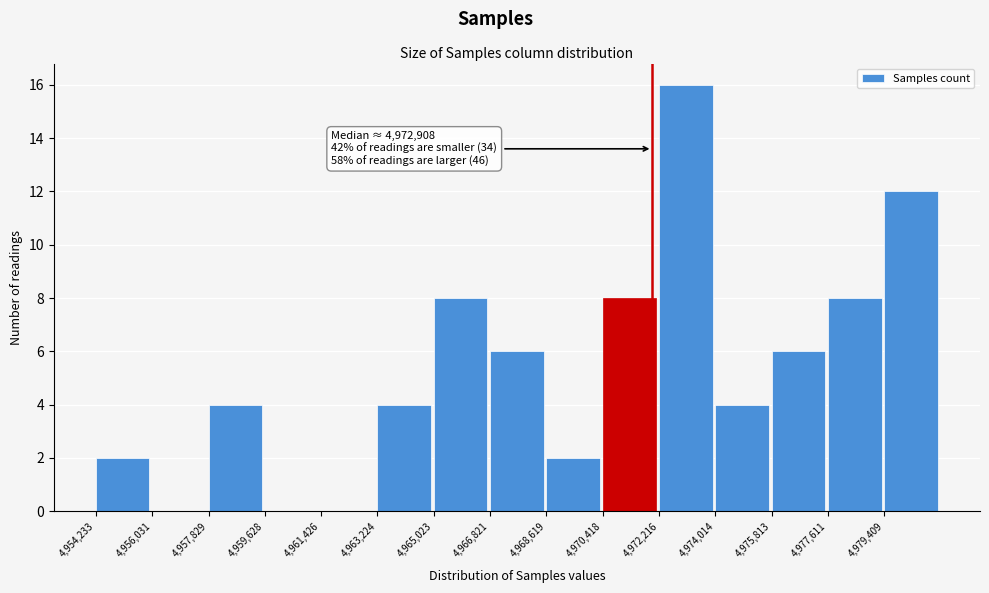

Which range on the x-axis has the tallest bar?

4972200 to 4974000